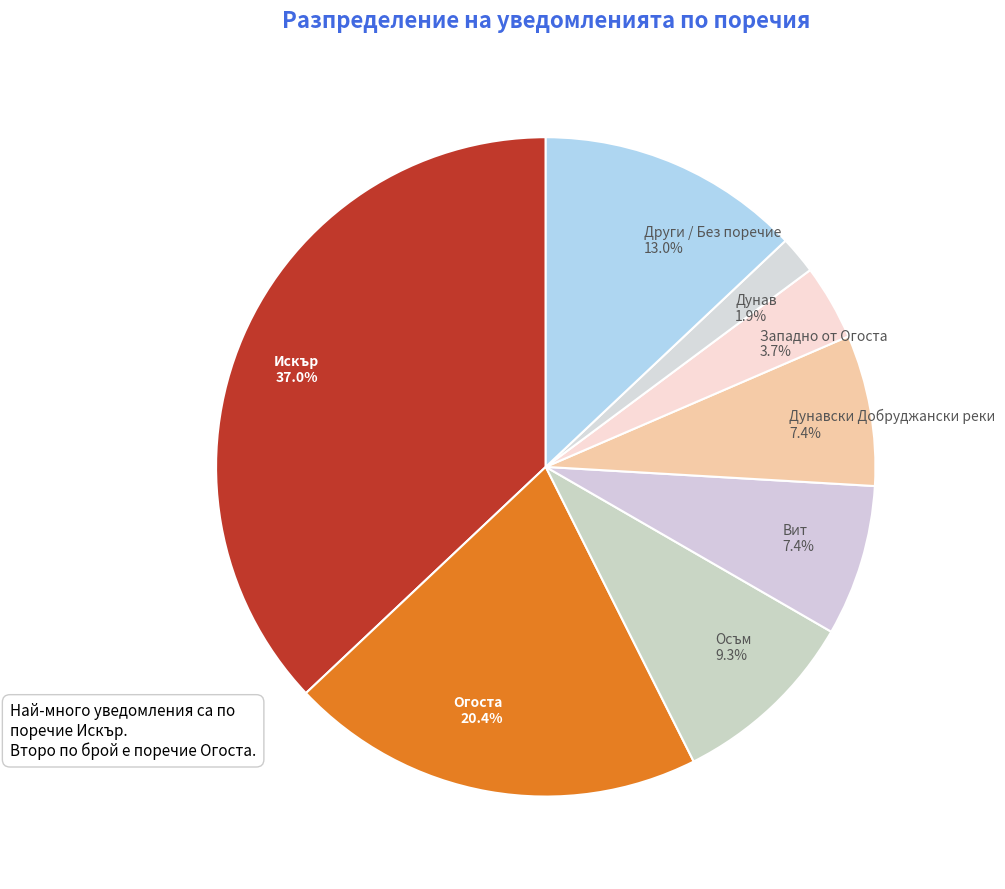

What is the smallest slice in the pie chart?

Дунав